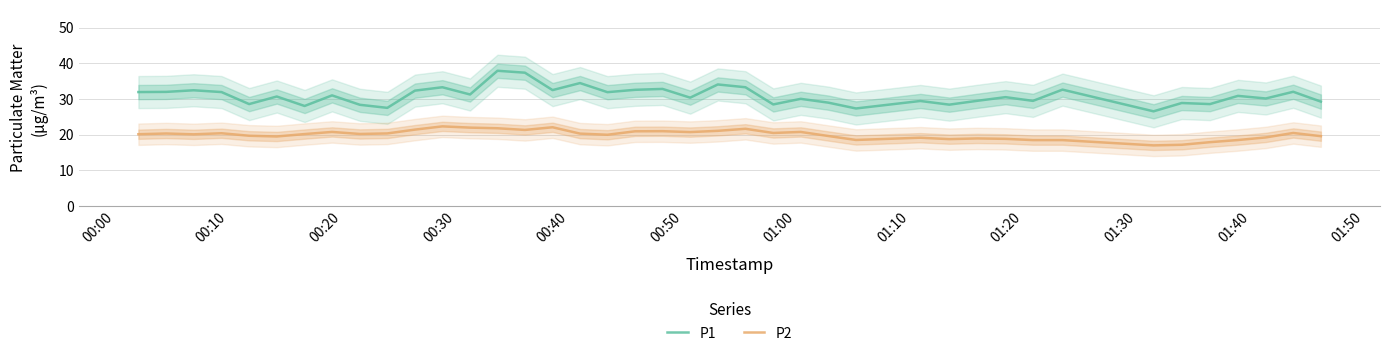

What are all the series names shown in the legend?

P1, P2